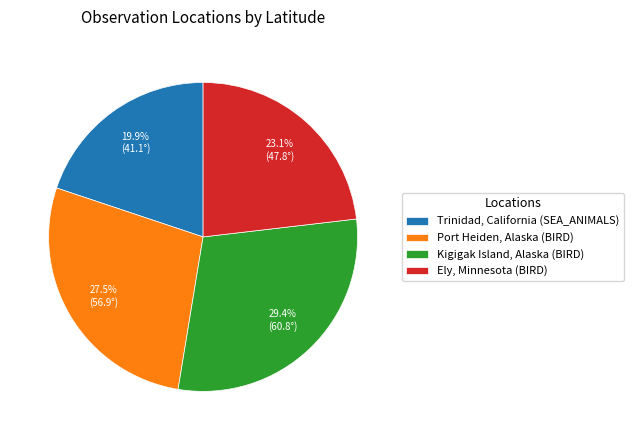

How much of the chart is everything except Kigigak Island, Alaska (BIRD)?

70.6%